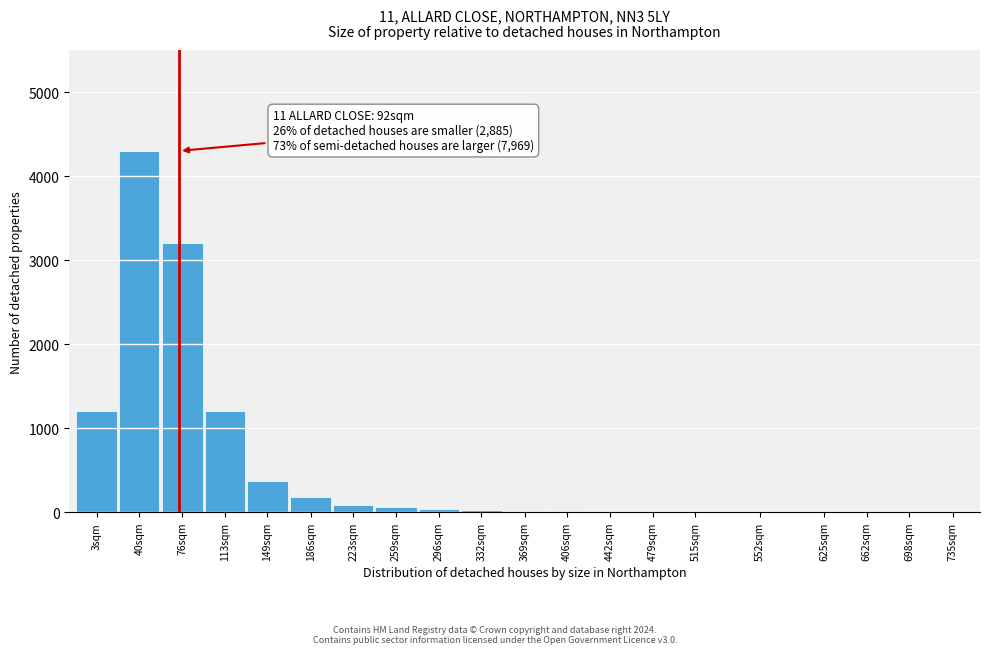

Is it true that the value at 76sqm is 4797?

False